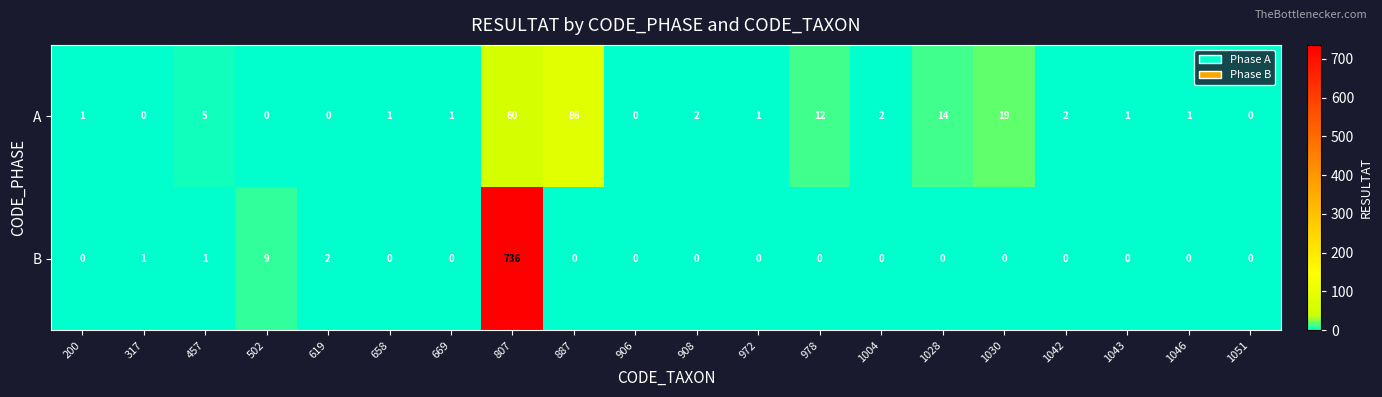

What is the difference between the maximum and second lowest values in the A series?

86